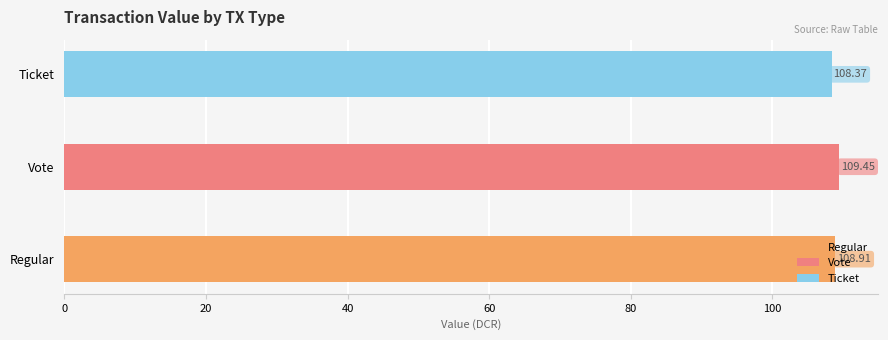

The value at Vote is 109.5. True or false?

True